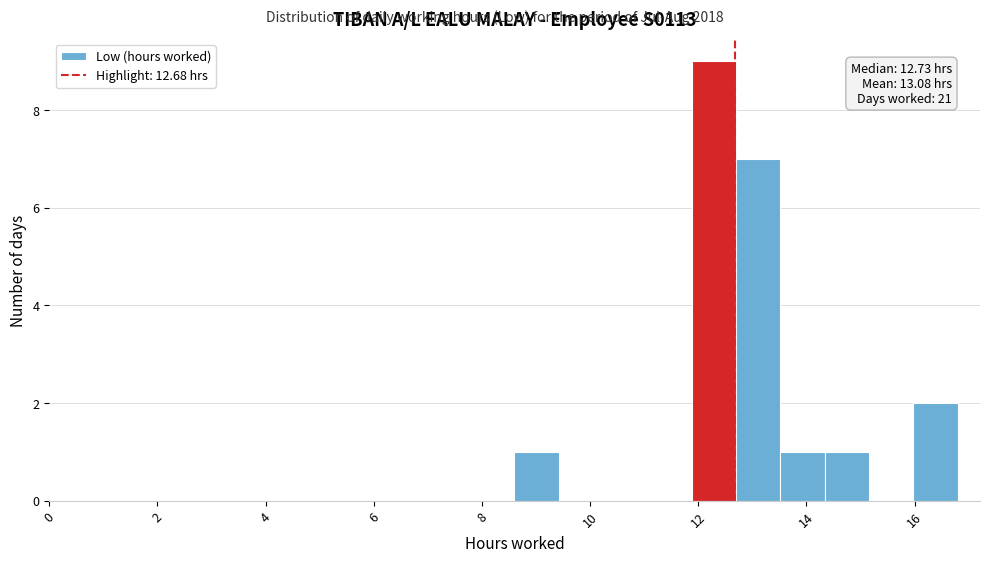

Over which range of the x-axis is the bar tallest?

11.88 to 12.70